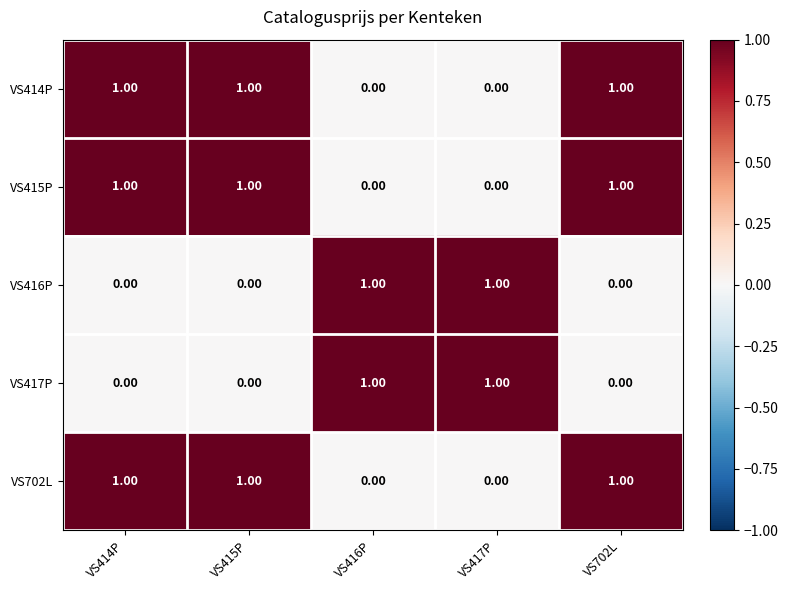

How many data points does each series have?

5